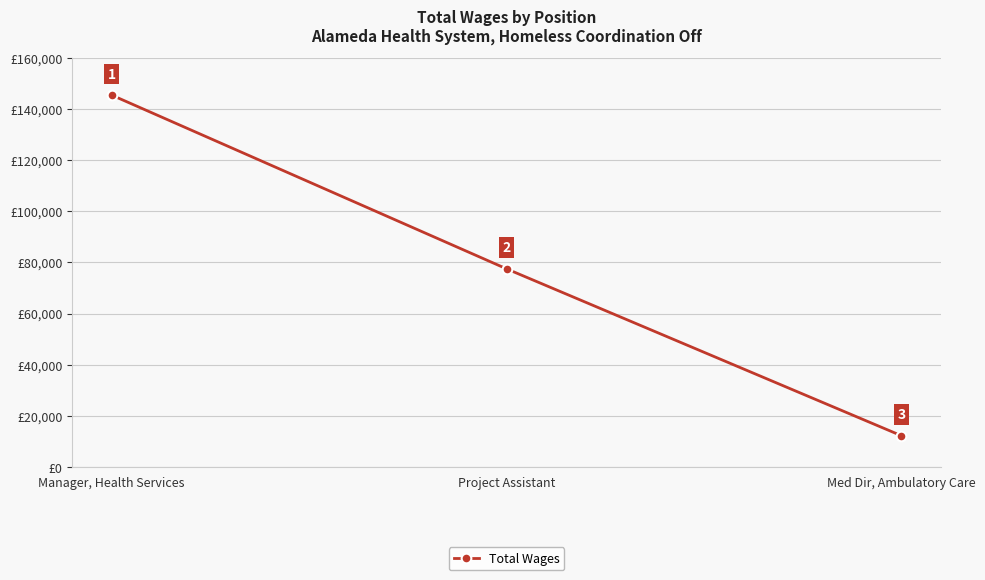

What is the value of the 1st point from the left?

145412